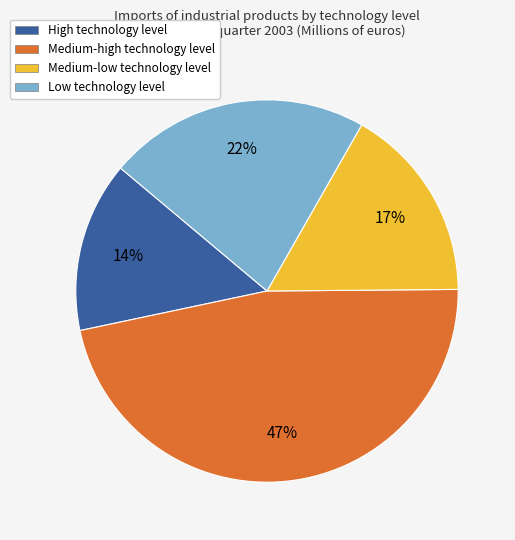

To the nearest percent, what percentage of the pie is Low technology level?

22%